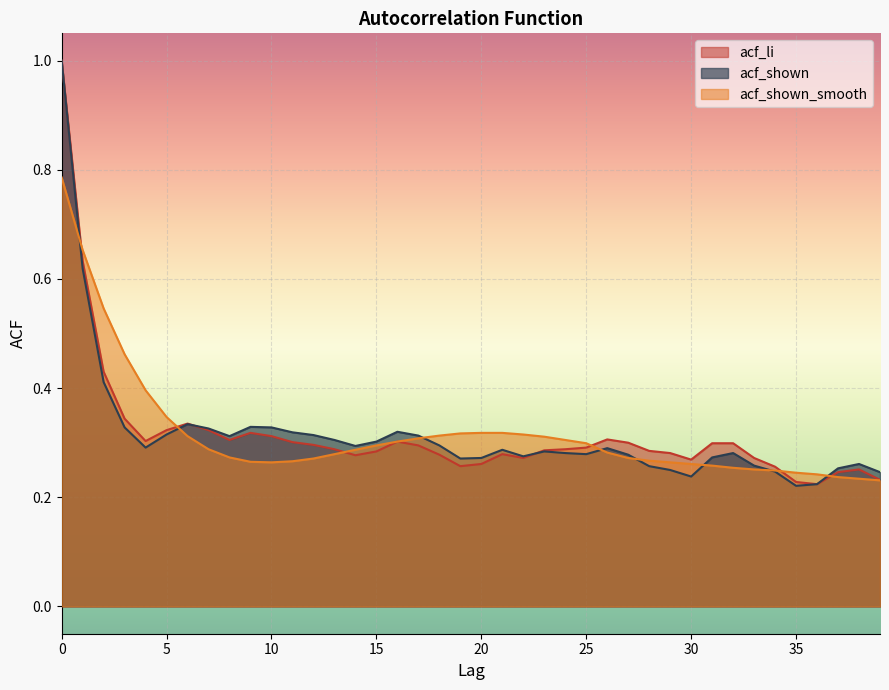

Which series has the widest spread of values?

acf_shown